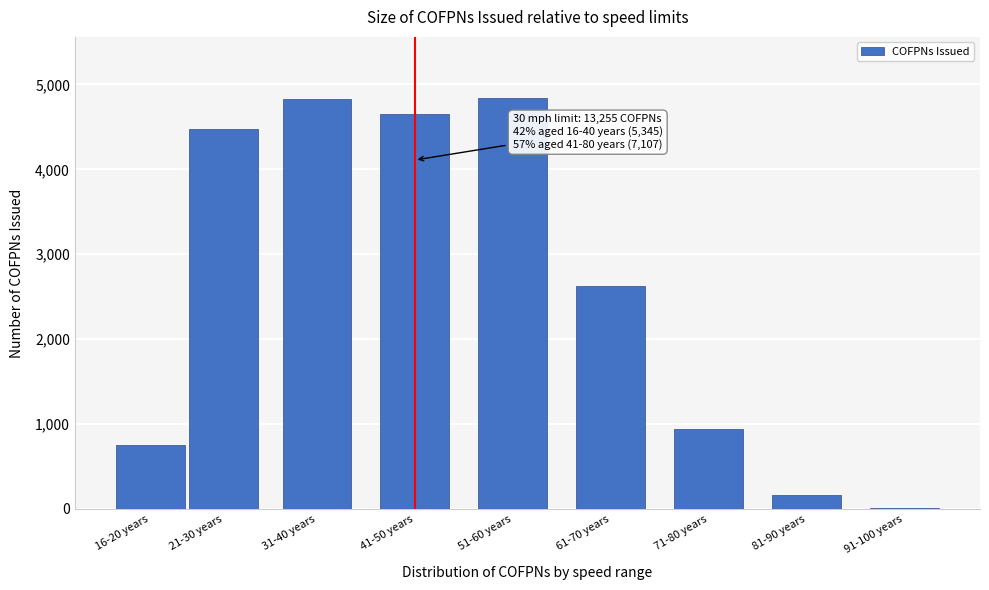

At which label is the value closest to 2421?

61-70 years